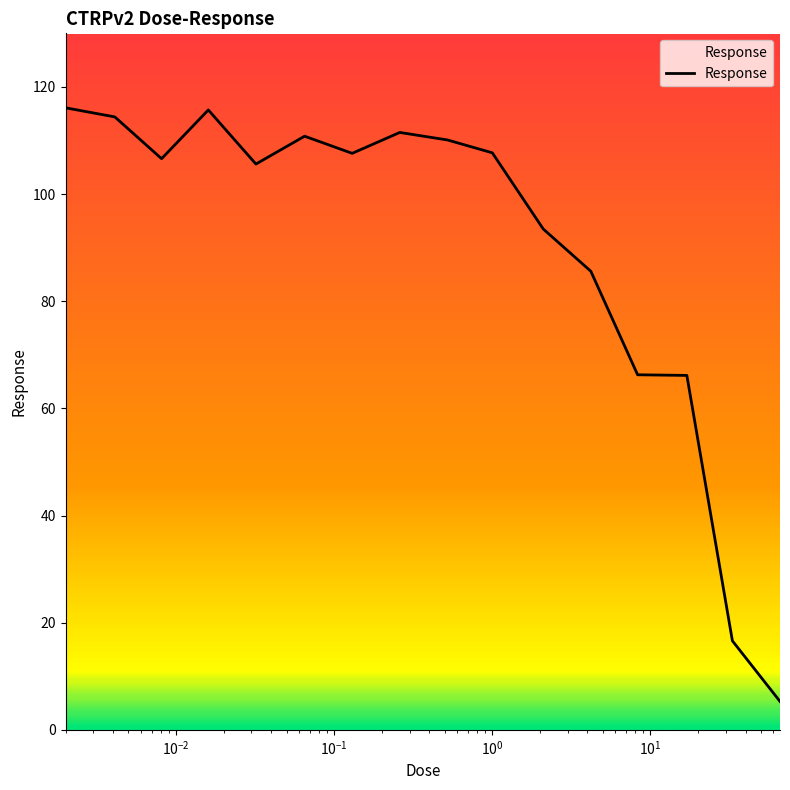

What is the minimum value shown in the chart?

5.3